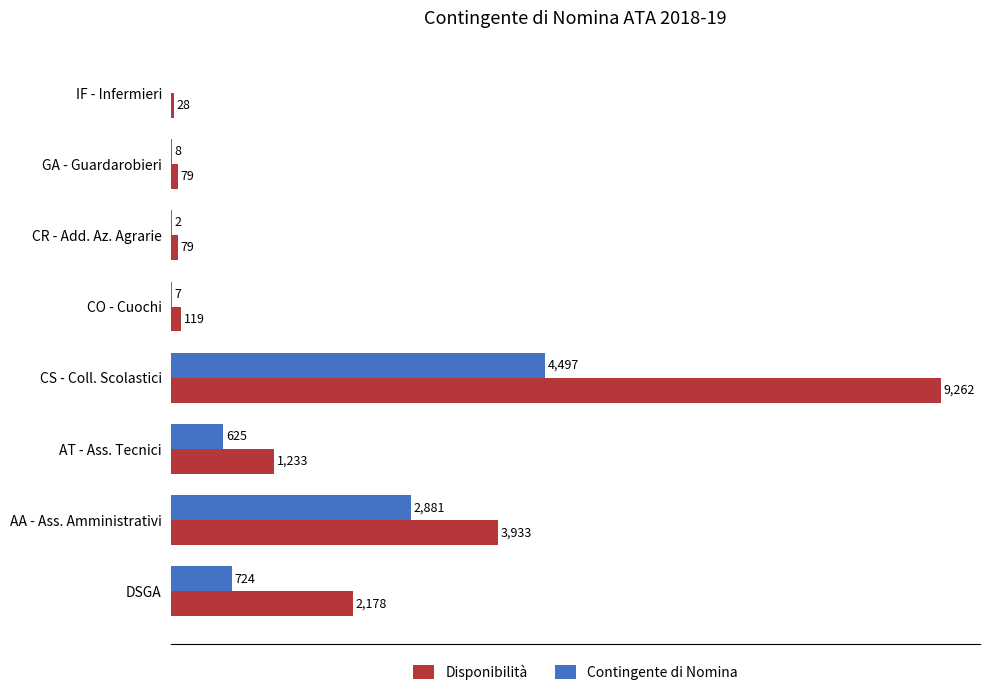

Which series changed the most between AA - Ass. Amministrativi and CO - Cuochi?

Disponibilità